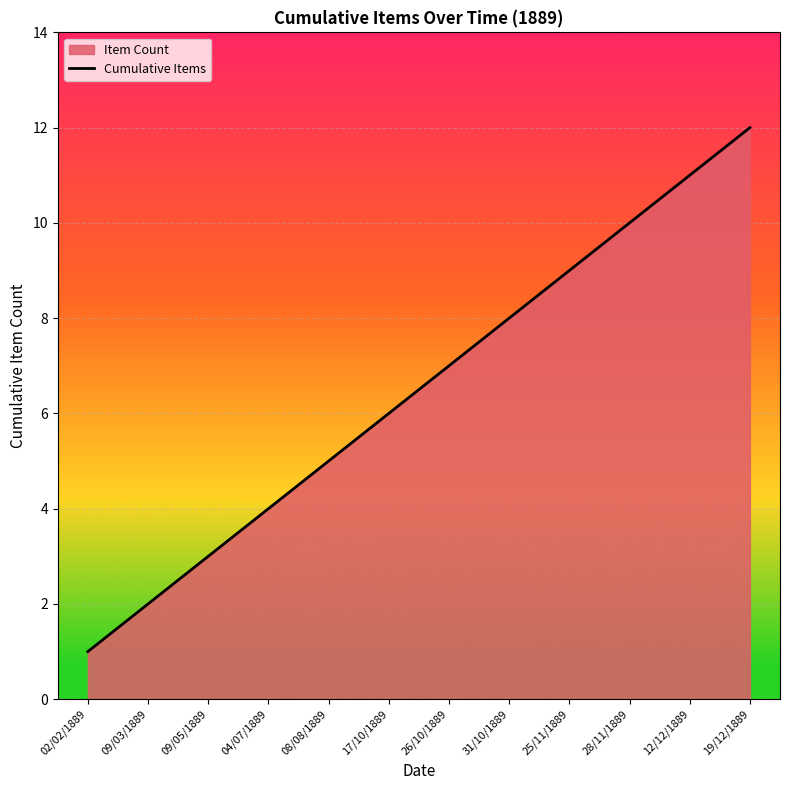

Reading left to right, transcribe all the data shown in this chart.

1	2	3	4	5	6	7	8	9	10	11	12